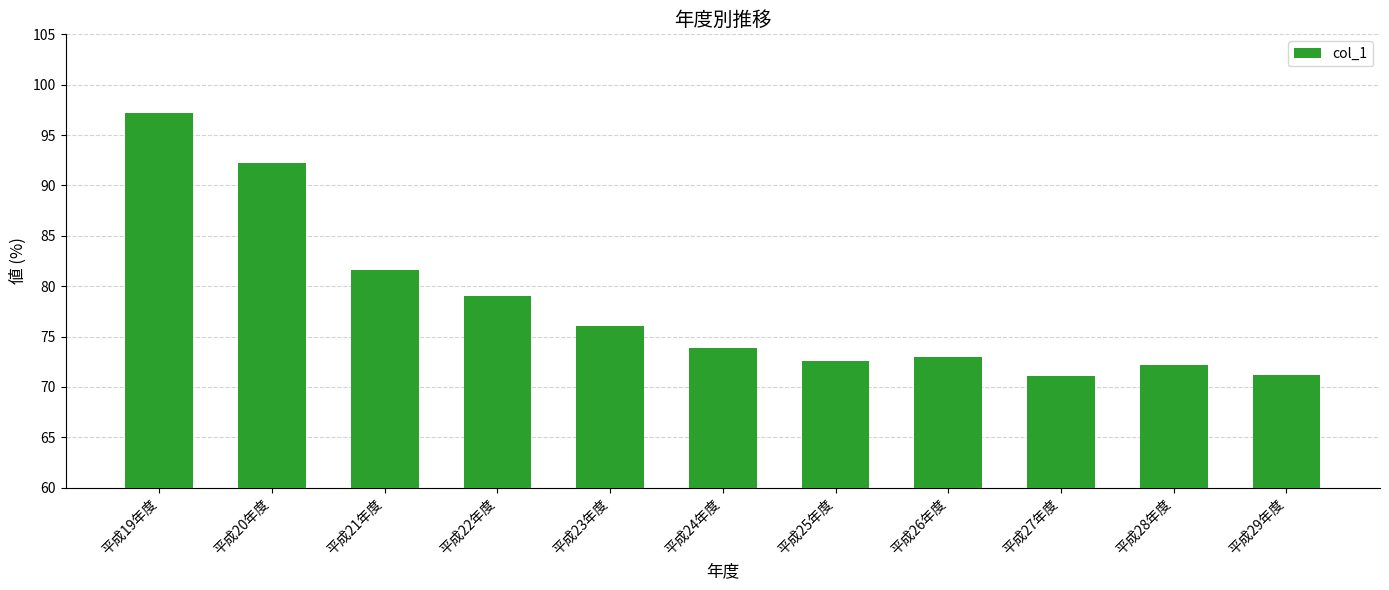

Is it true that the value at 平成20年度 is 35.7?

False